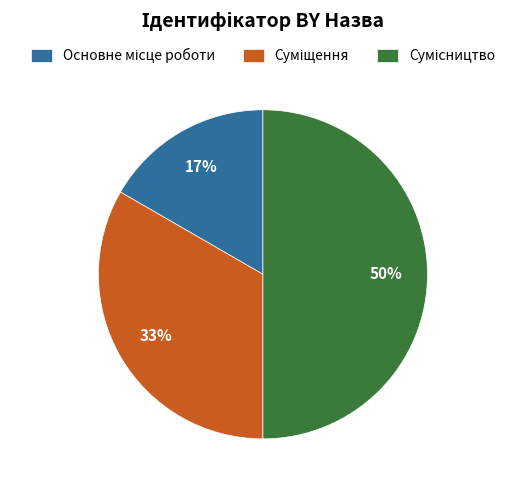

To the nearest percent, what is the average slice percentage?

33%